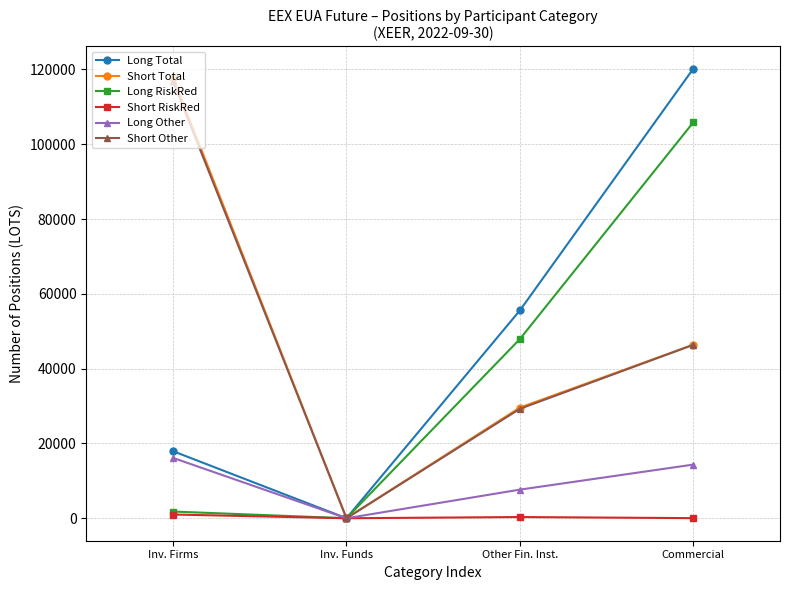

At which label does Short Total reach its peak?

Inv. Firms